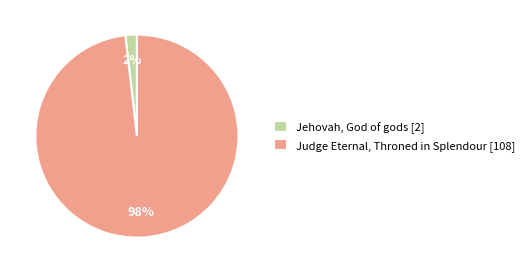

Which slice is the smallest?

Jehovah, God of gods